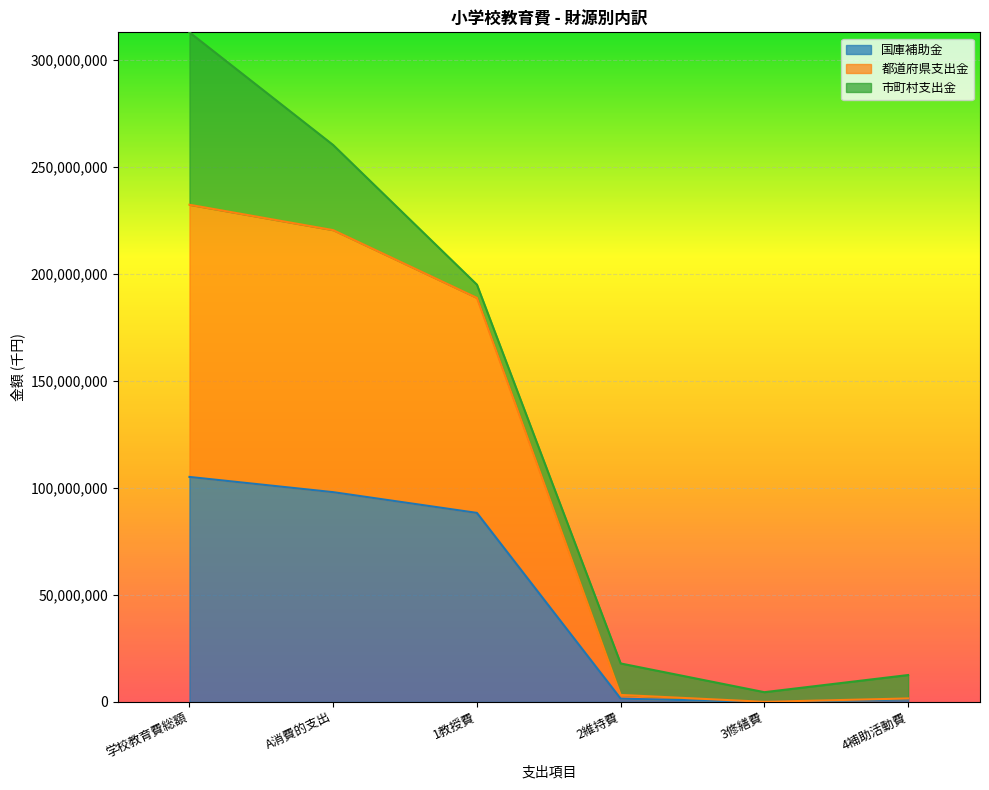

What are all the series names shown in the legend?

国庫補助金, 都道府県支出金, 市町村支出金